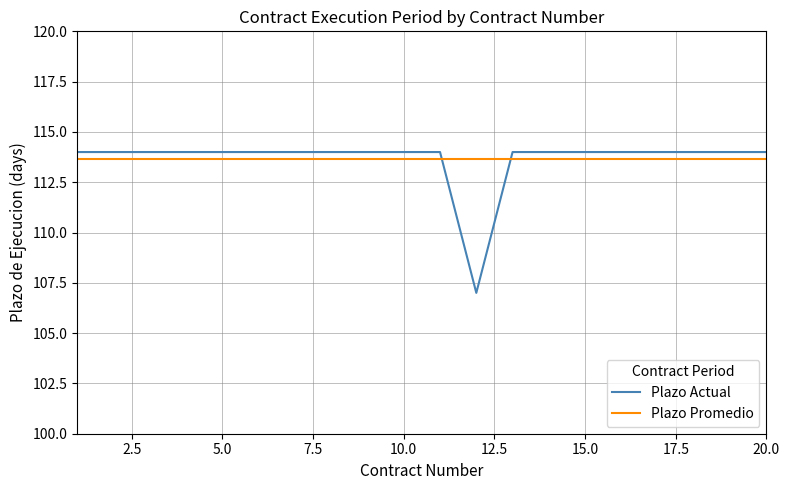

How many lines are shown in the chart?

2